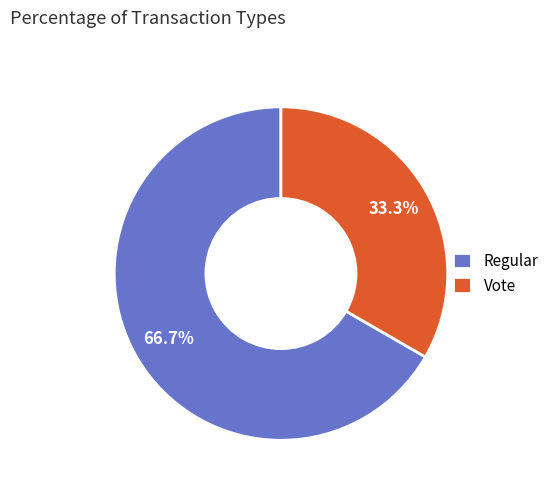

To the nearest percent, what is the combined percentage of Vote and Regular?

100%